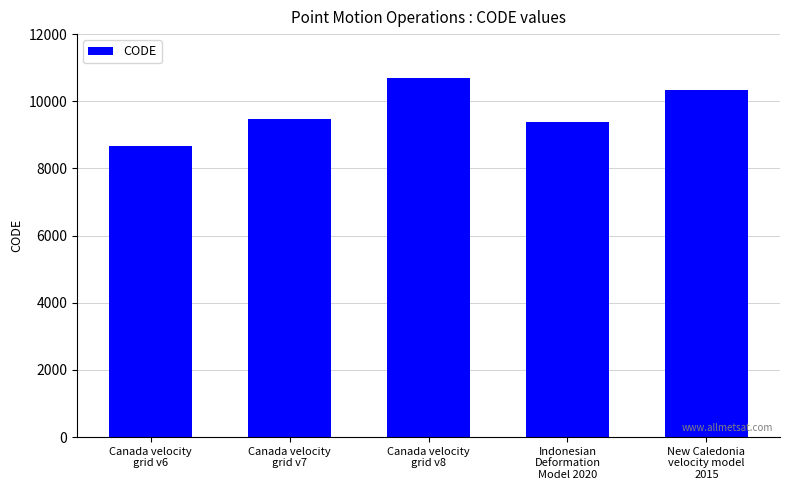

Count the number of data series in this chart.

1